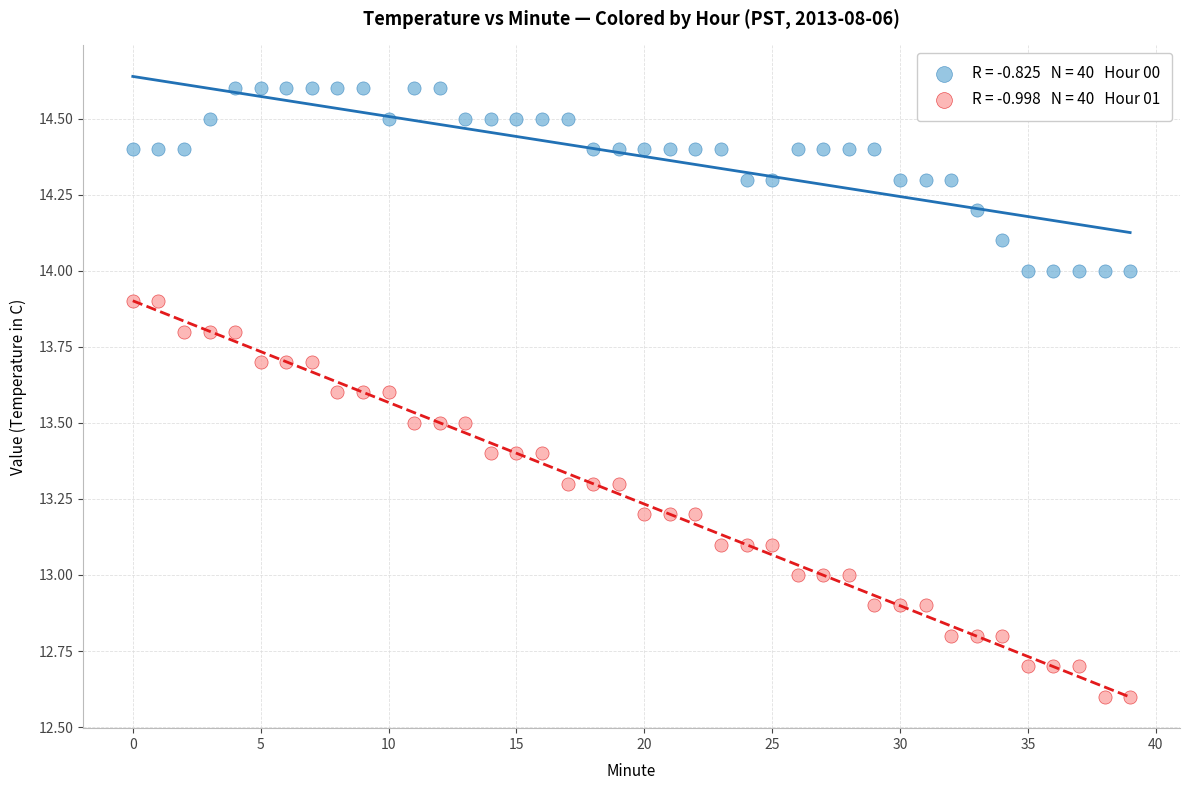

Across all data points, what is the range of Y values (max minus min)?

2.0